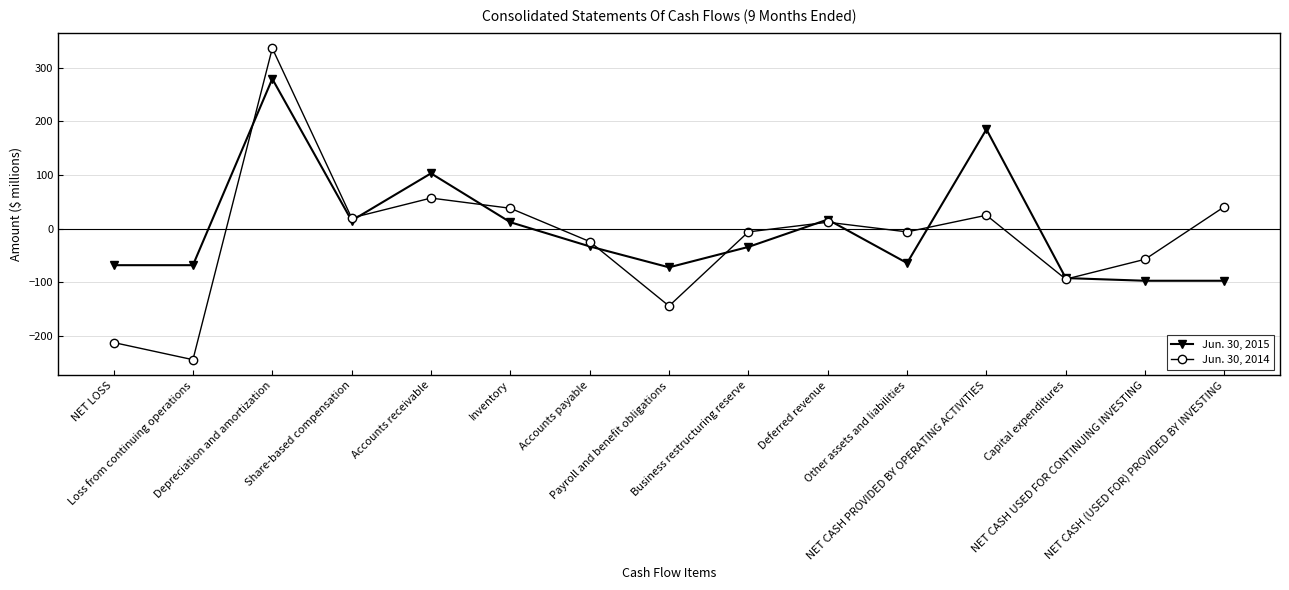

How many values in the Jun. 30, 2014 series are below -6?

6